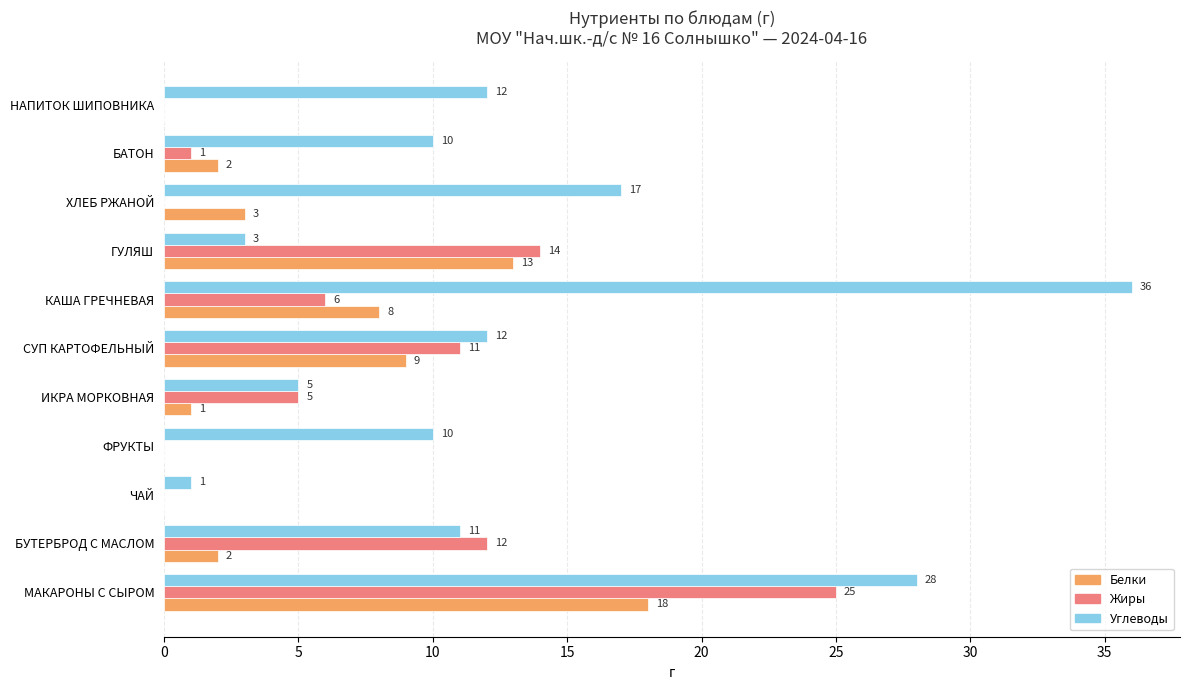

How many distinct data groups are displayed?

3